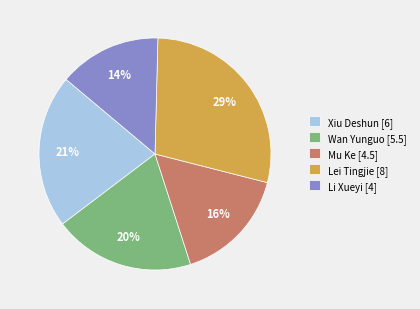

What is the largest slice in the pie chart?

Lei Tingjie